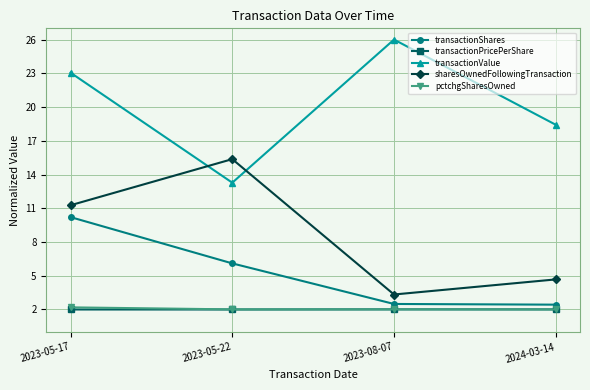

What is the difference between the transactionShares values at 2023-05-22 and 2023-05-17?

4.1